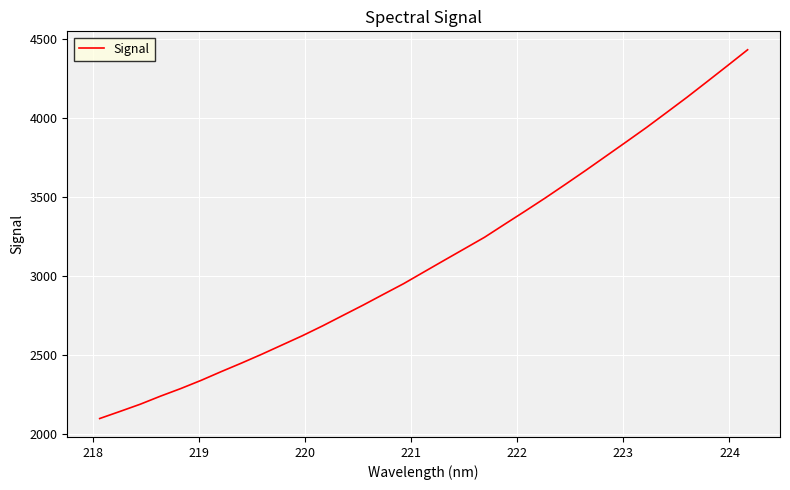

What is the smallest value displayed?

2098.1